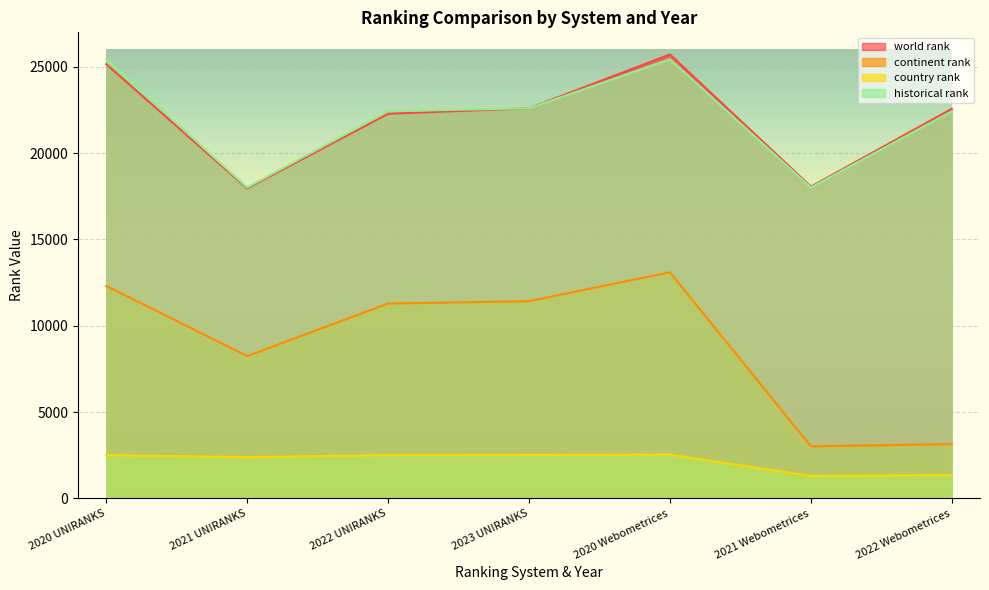

What is the lowest value of the continent rank series?

3014.0